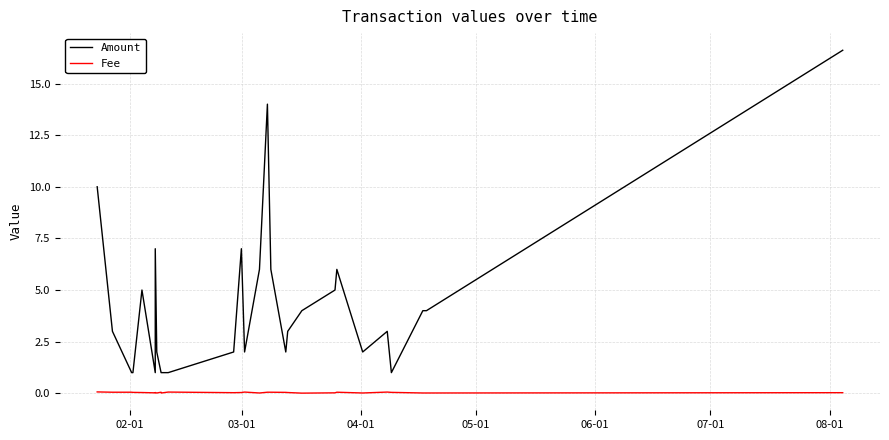

List the series in order of their overall mean, lowest first.

Fee, Amount